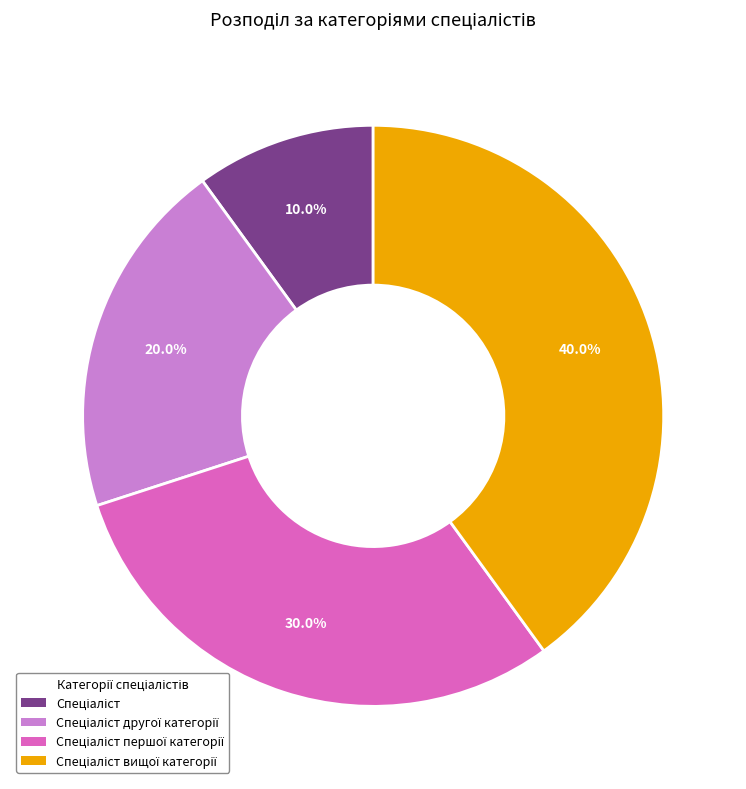

Count the number of slices in the pie.

4